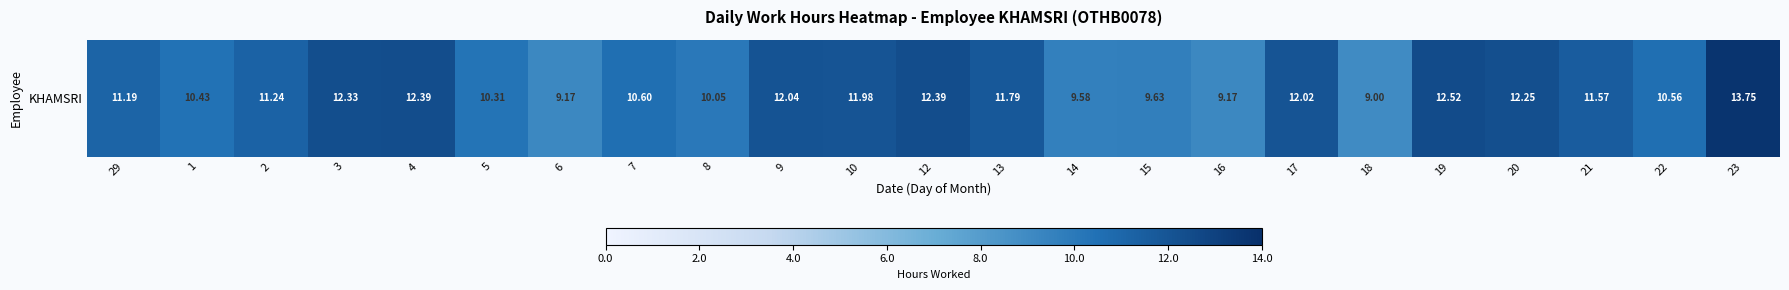

The value at 17 is 12.0. True or false?

True